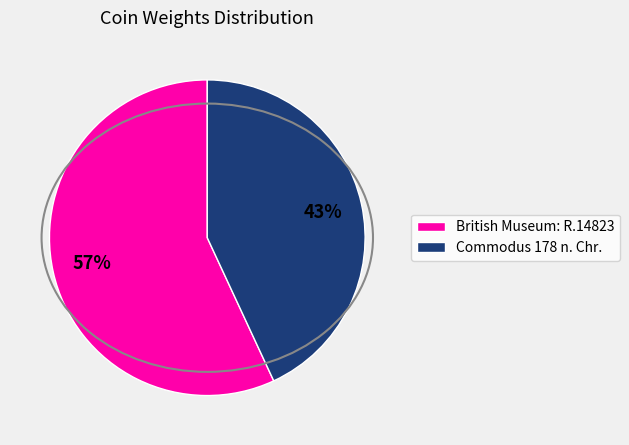

What percentage is the Commodus 178 n. Chr. slice, to the nearest percent?

43%